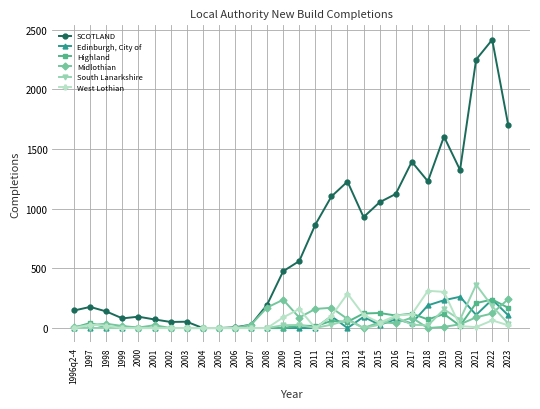

What is the label of the 12th point from the right?

2012